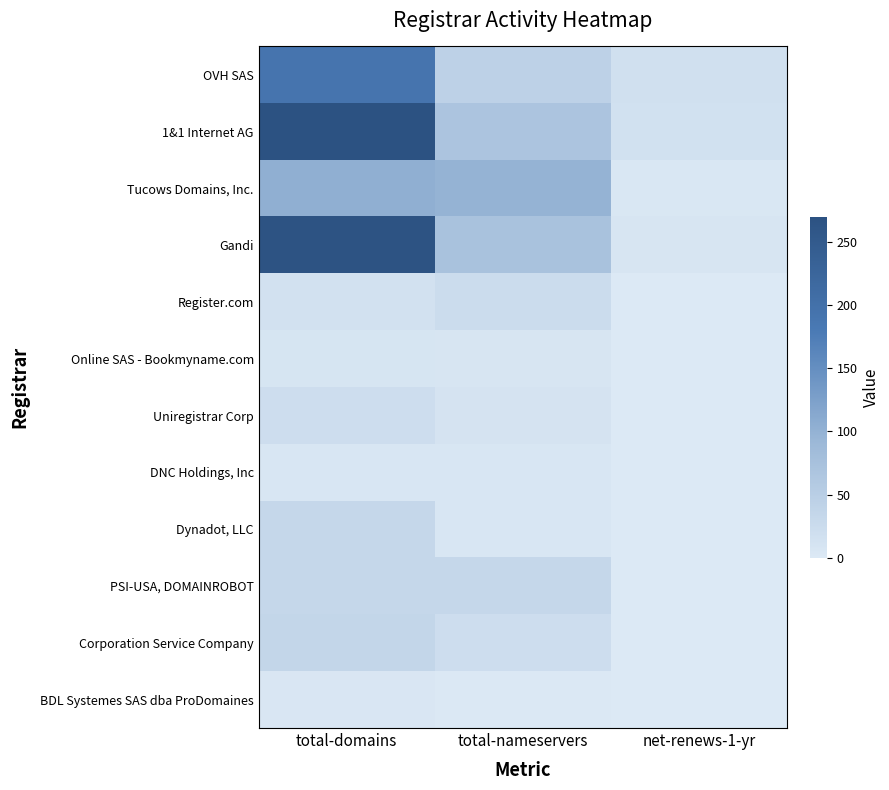

Reading right to left, what are all the values shown in this chart?

OVH SAS: net-renews-1-yr=16	total-nameservers=44	total-domains=191
1&1 Internet AG: net-renews-1-yr=15	total-nameservers=68	total-domains=270
Tucows Domains, Inc.: net-renews-1-yr=4	total-nameservers=99	total-domains=104
Gandi: net-renews-1-yr=7	total-nameservers=72	total-domains=266
Register.com: net-renews-1-yr=0	total-nameservers=24	total-domains=14
Online SAS - Bookmyname.com: net-renews-1-yr=0	total-nameservers=7	total-domains=8
Uniregistrar Corp: net-renews-1-yr=0	total-nameservers=10	total-domains=22
DNC Holdings, Inc: net-renews-1-yr=0	total-nameservers=6	total-domains=6
Dynadot, LLC: net-renews-1-yr=0	total-nameservers=6	total-domains=33
PSI-USA, DOMAINROBOT: net-renews-1-yr=0	total-nameservers=33	total-domains=33
Corporation Service Company: net-renews-1-yr=0	total-nameservers=22	total-domains=35
BDL Systemes SAS dba ProDomaines: net-renews-1-yr=0	total-nameservers=2	total-domains=5